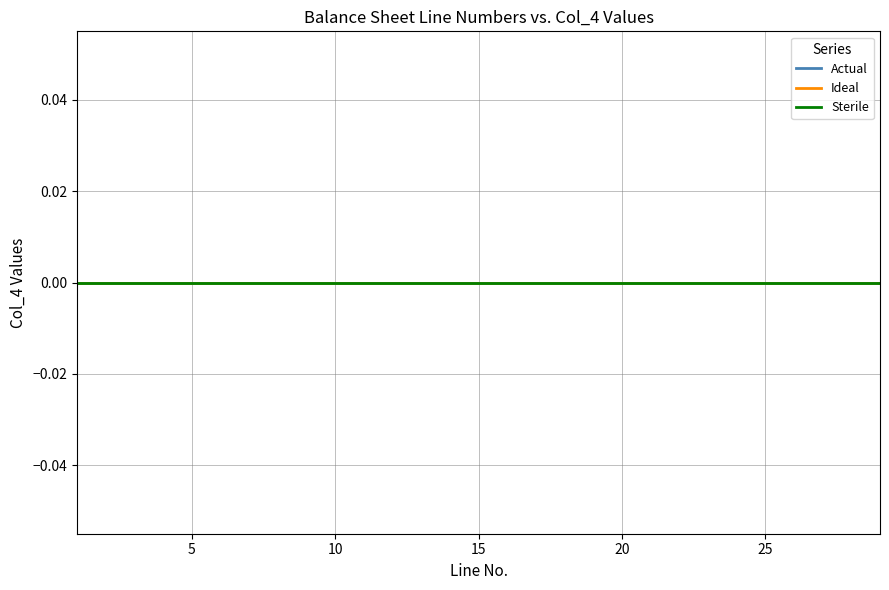

At which category is the sum across all series the highest?

29